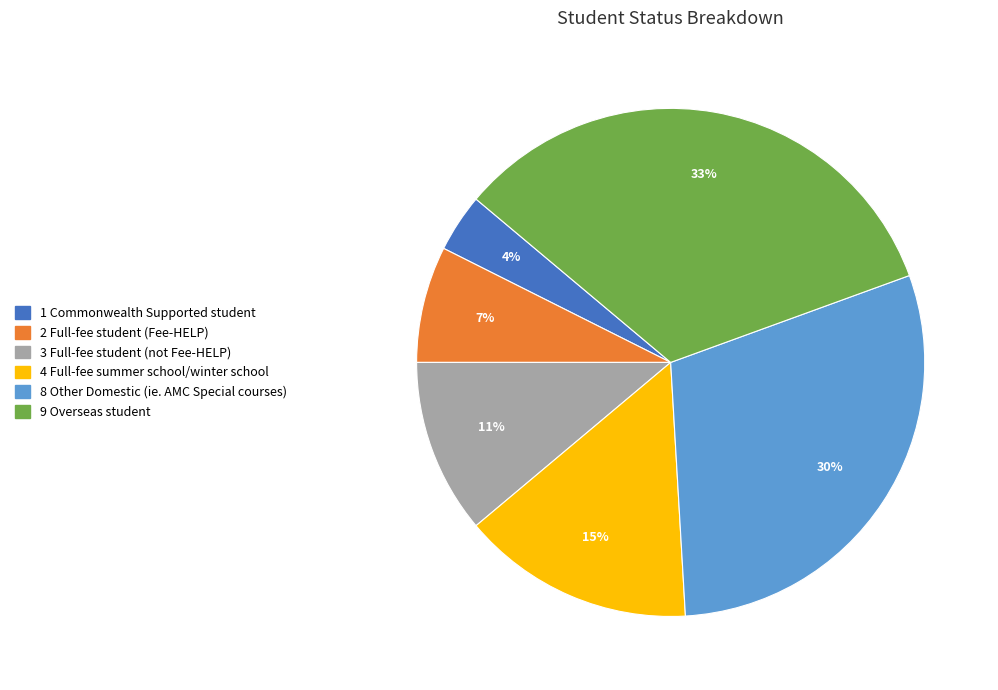

Is the sum of 8 Other Domestic (ie. AMC Special courses) and 2 Full-fee student (Fee-HELP) greater than half?

No